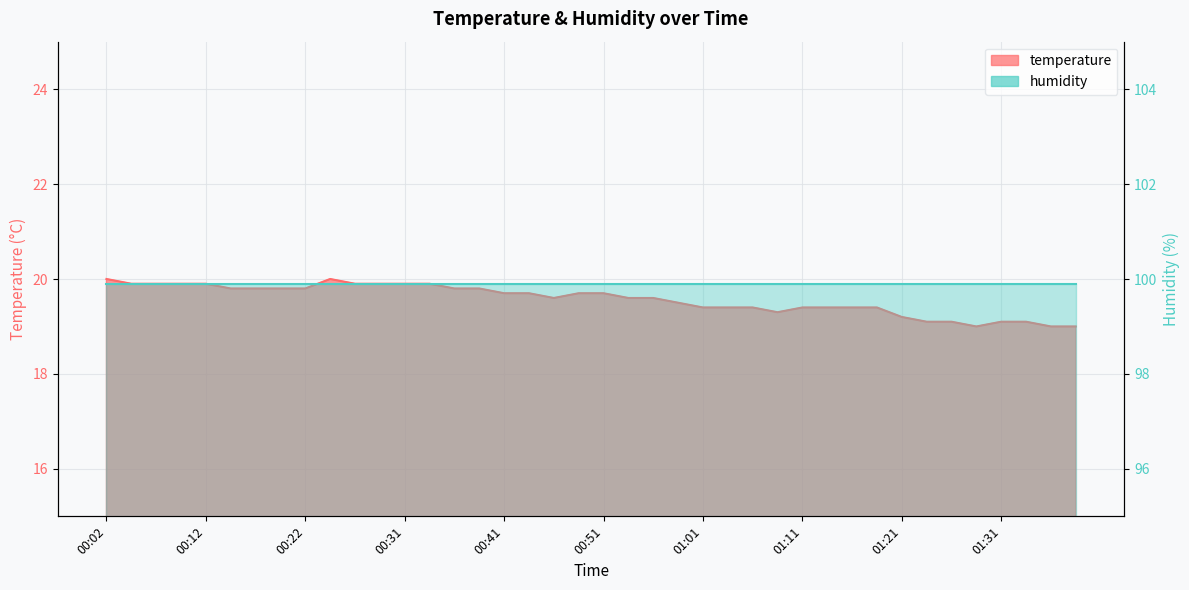

At which category does the chart reach its peak across all series?

00:02